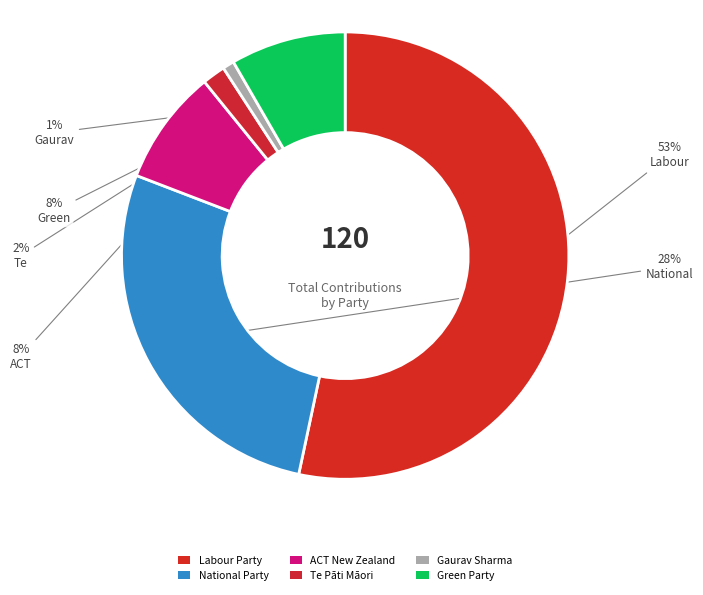

Count the number of slices in the pie.

6